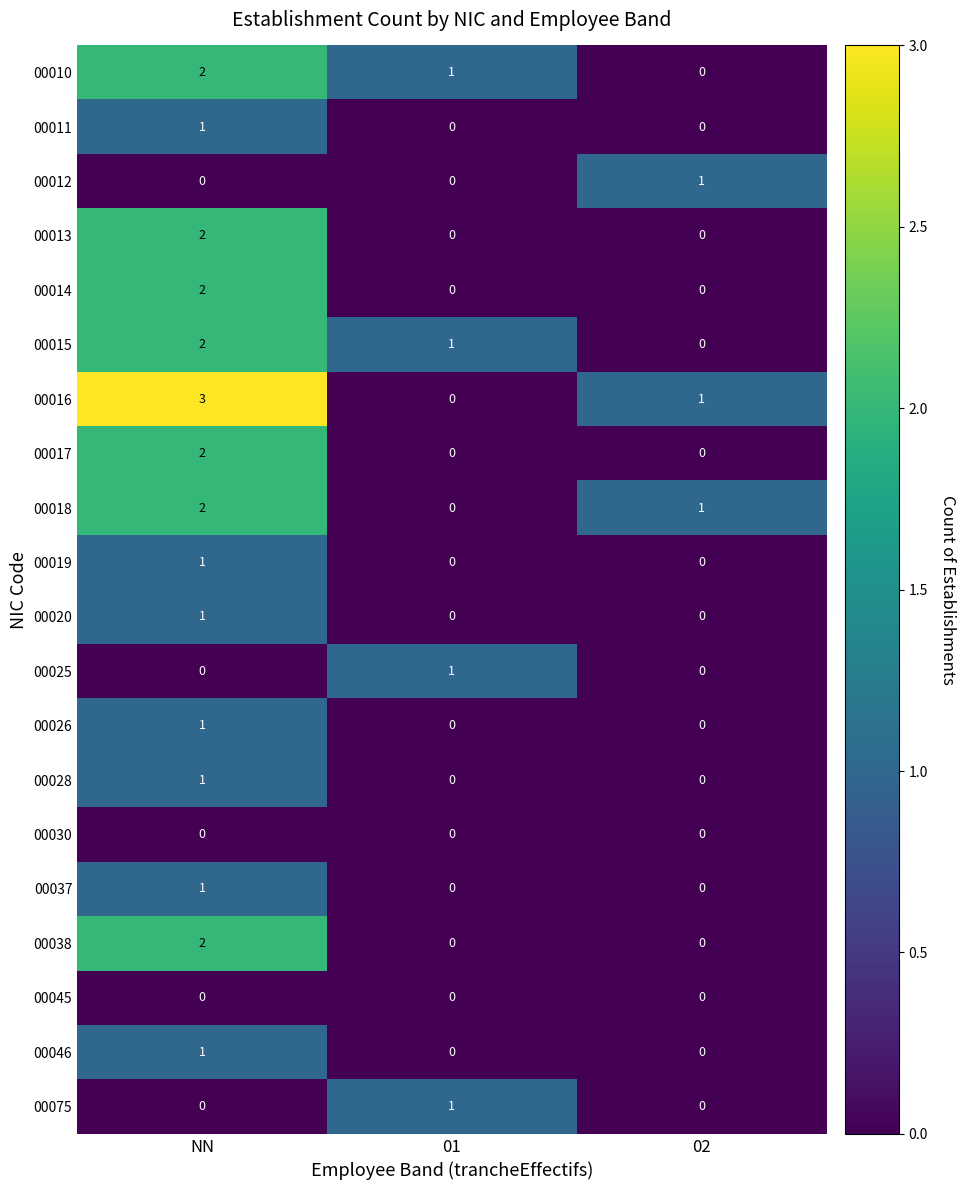

Which category has the highest value in the 00038 series?

NN